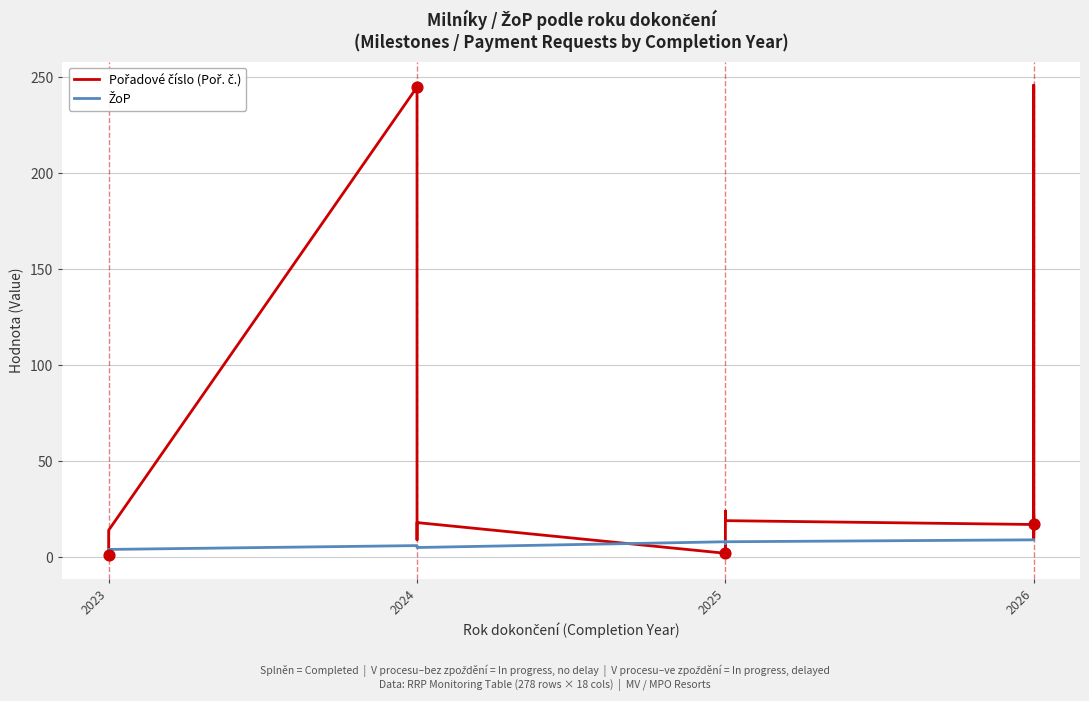

Is the value of Pořadové číslo (Poř. č.) at 2026 greater than the value of ŽoP at 2026?

Yes